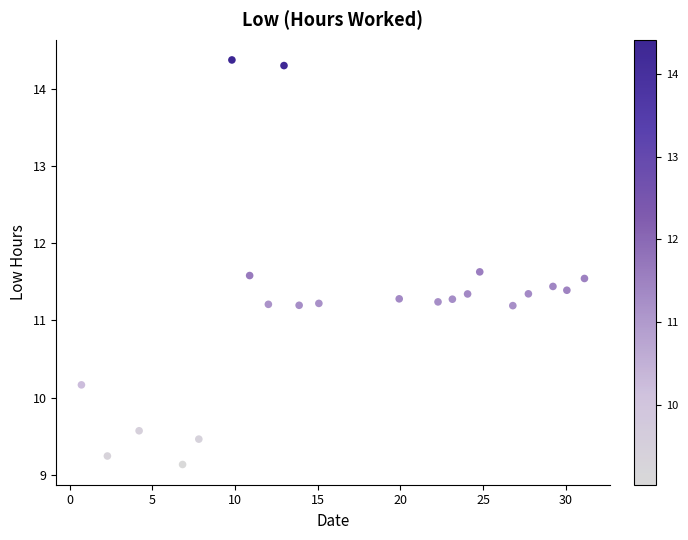

What is the range of X values (max minus min)?

30.4